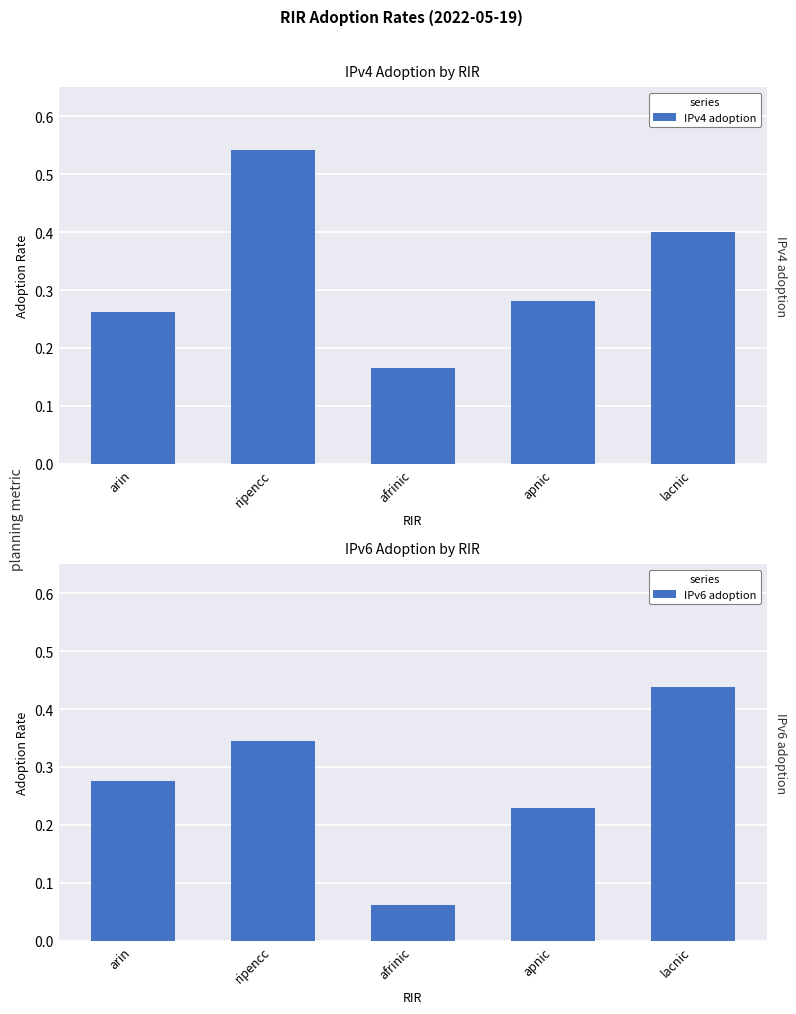

What is the spread (max minus min) of values at ripencc?

0.2